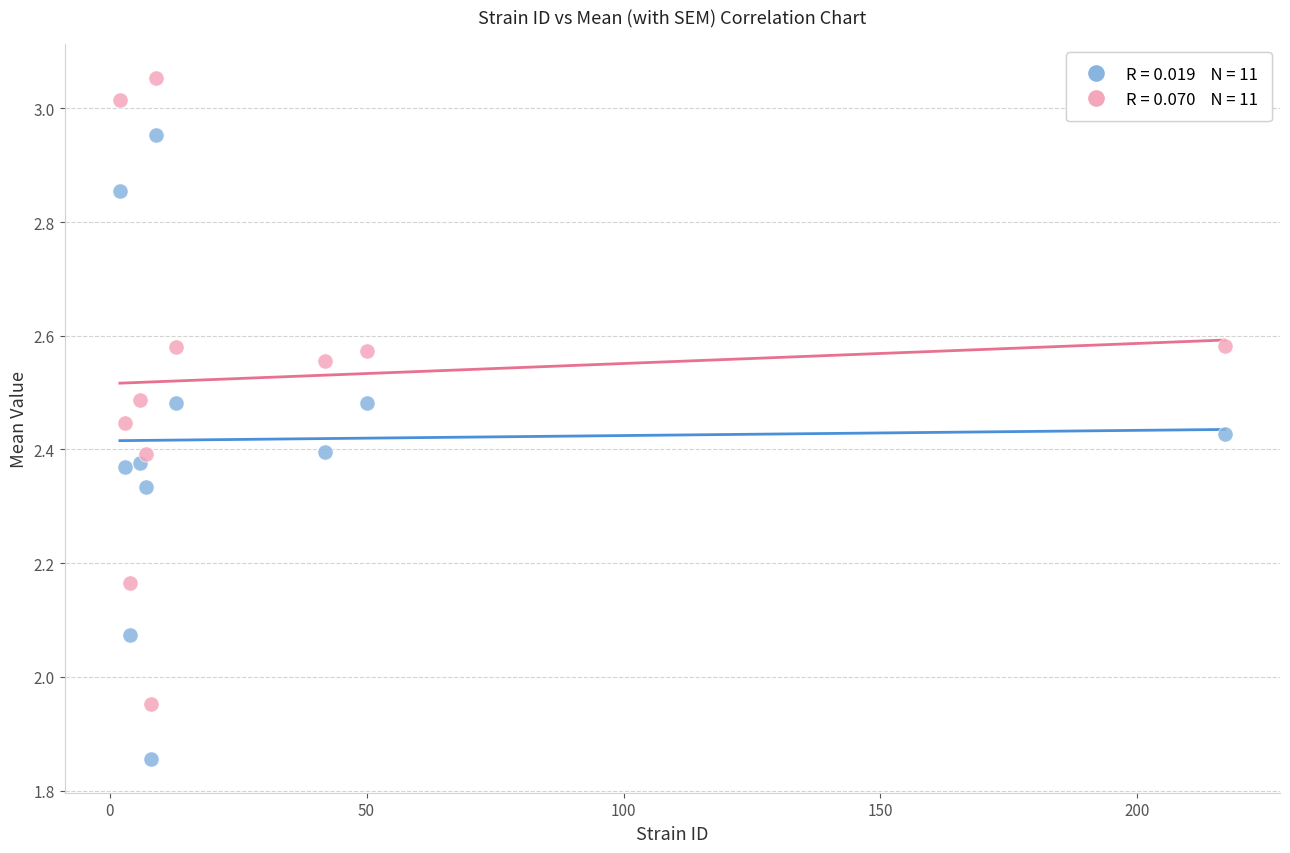

Across all data points, what is the range of Y values (max minus min)?

1.2